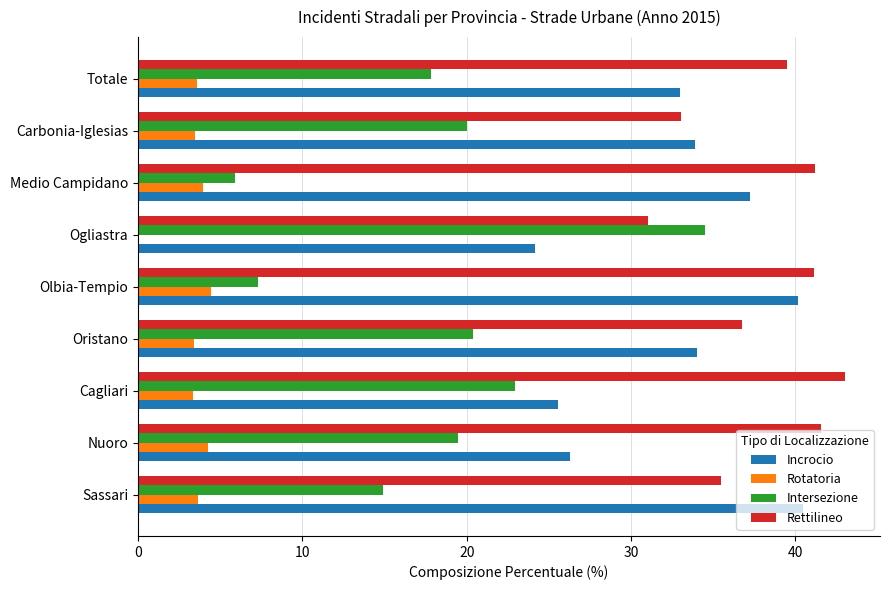

How many distinct data groups are displayed?

4